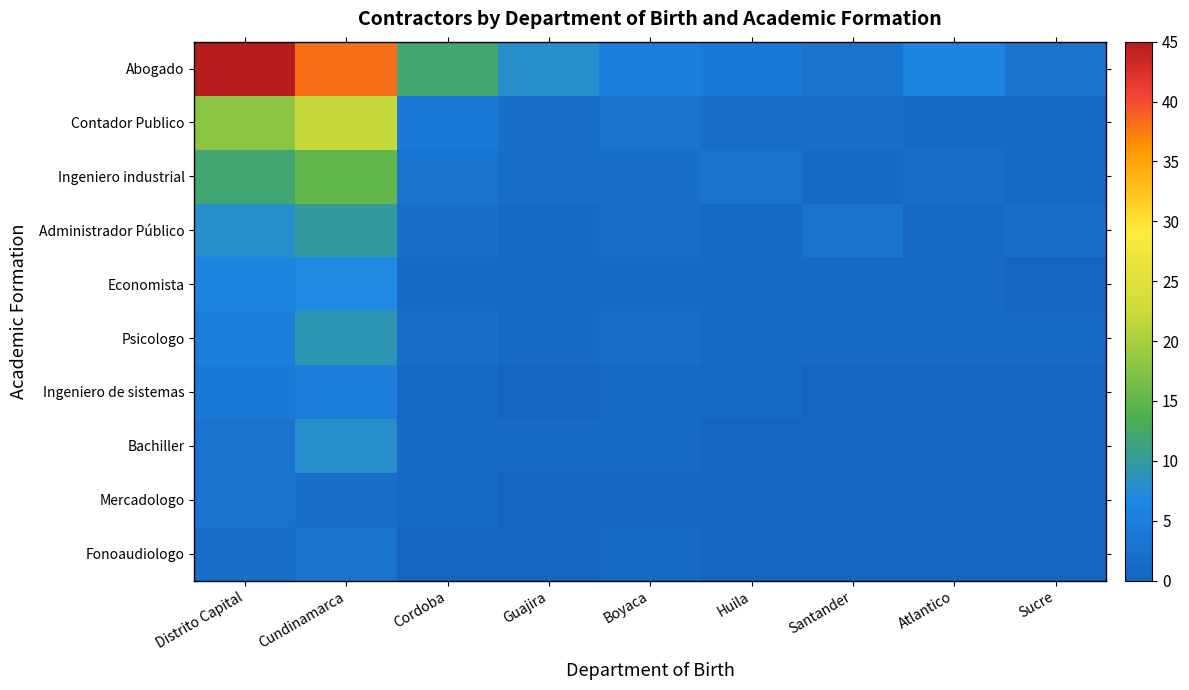

Which has a higher value, Atlantico or Cundinamarca?

Cundinamarca